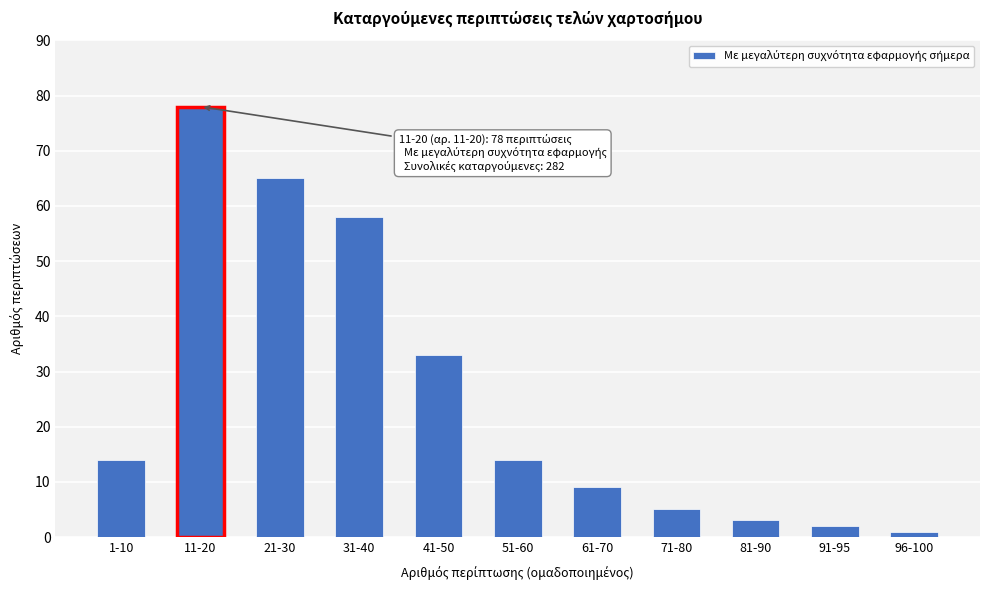

Reading left to right, transcribe all the data shown in this chart.

14	78	65	58	33	14	9	5	3	2	1